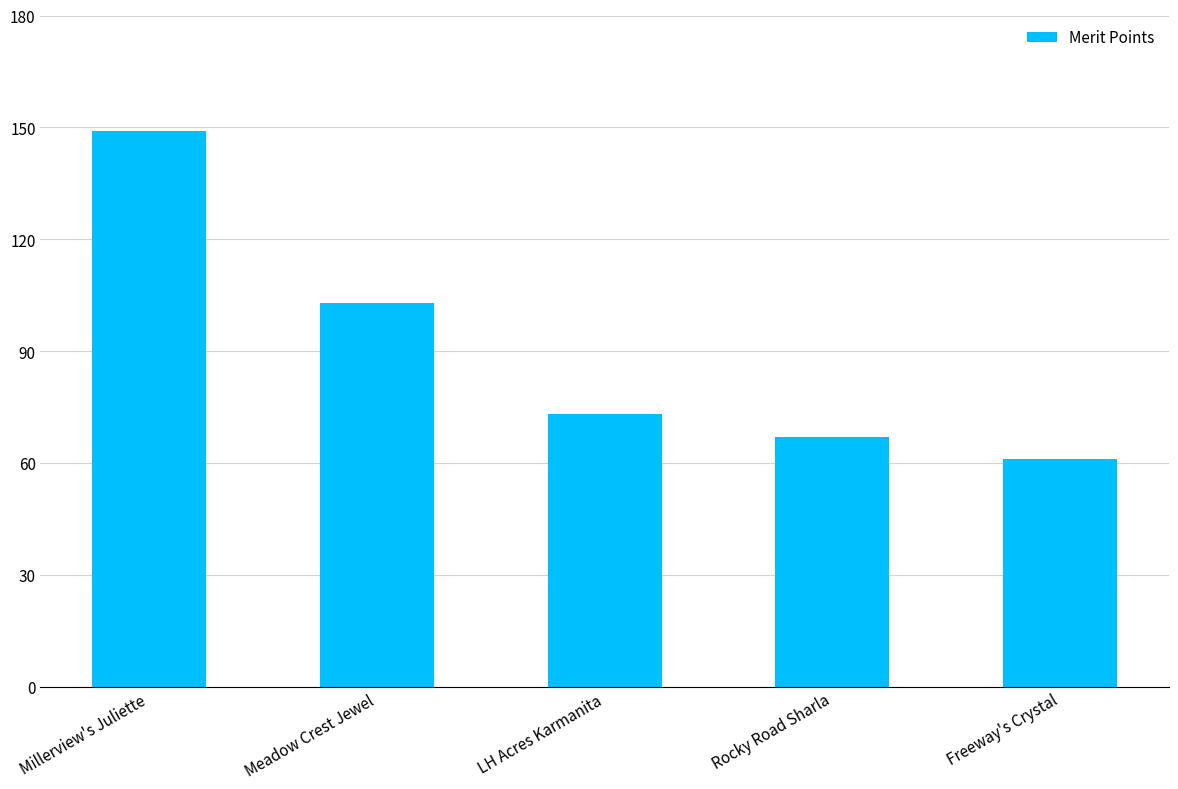

What position from the left is Millerview's Juliette?

1